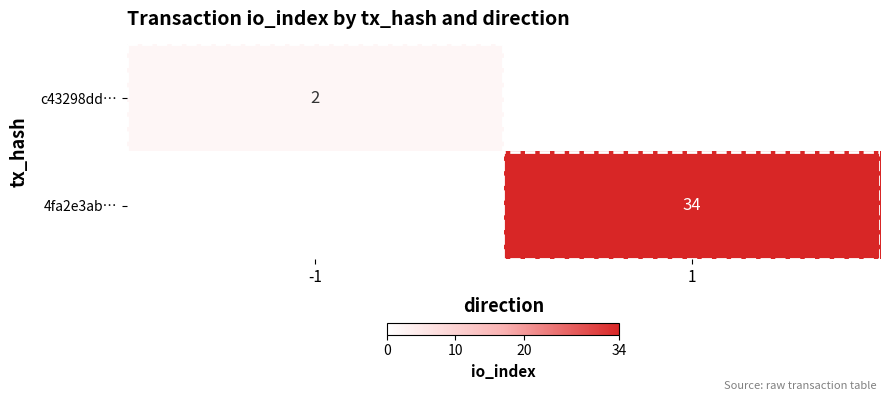

The c43298dd… series shows 3 at -1. True or false?

False